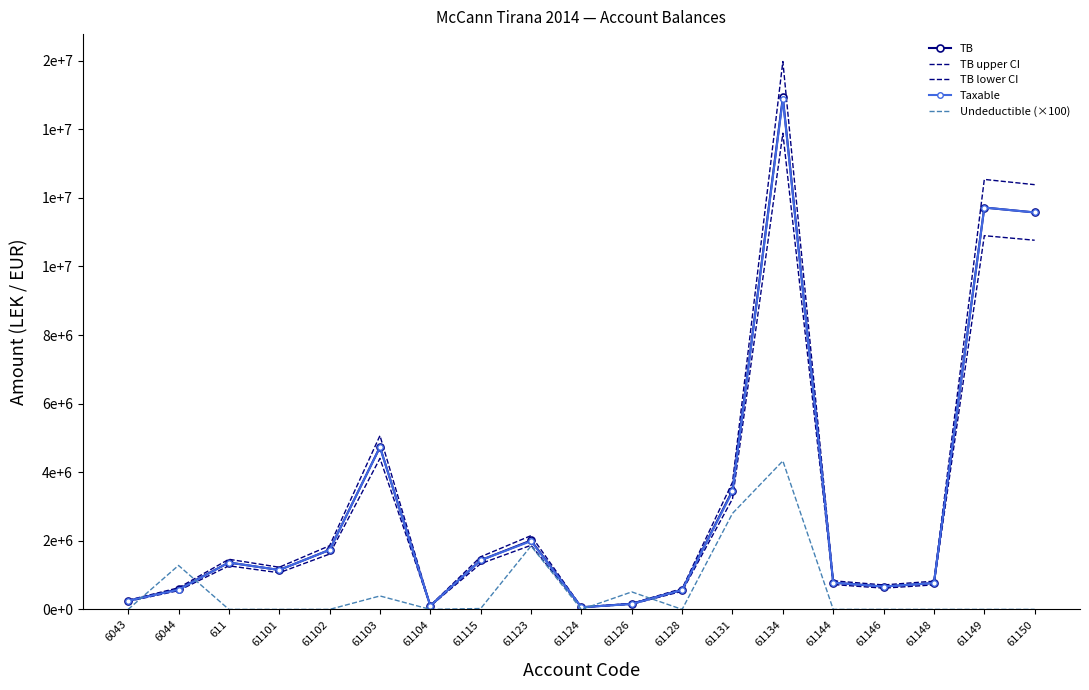

Is the value of Undeductible (×100) at 61124 greater than the value of TB lower CI at 61102?

No